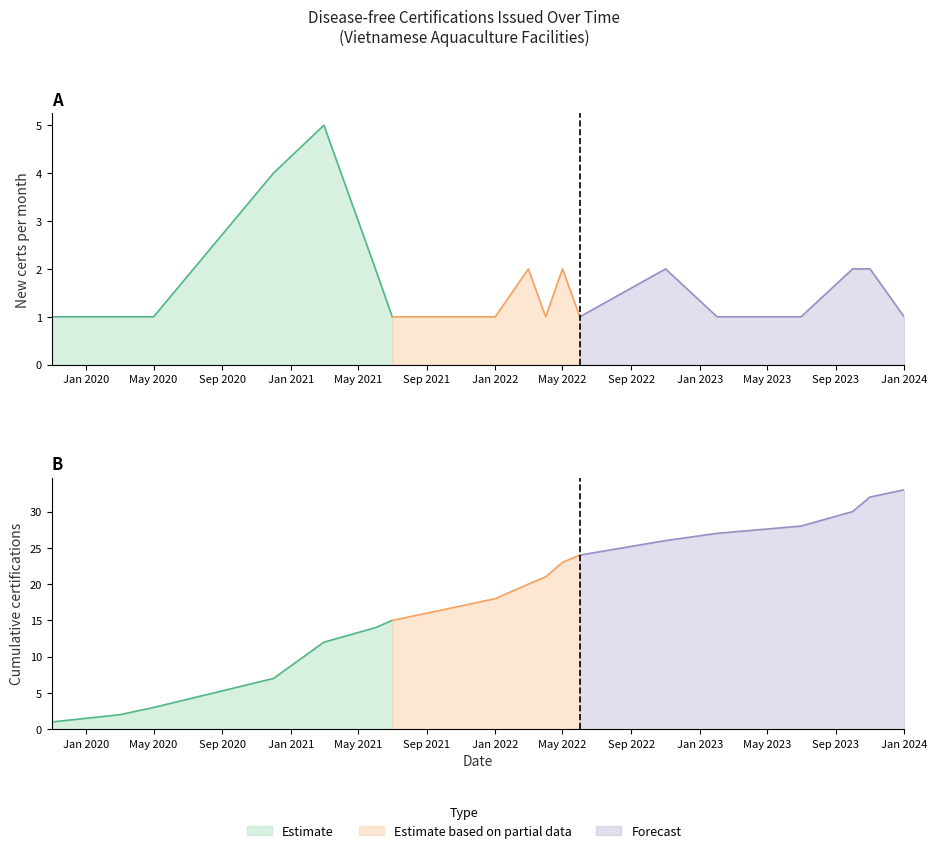

True or false: New Certificates per Year (Annual Count) and Certificates Issued (Cumulative) intersect in this chart.

False